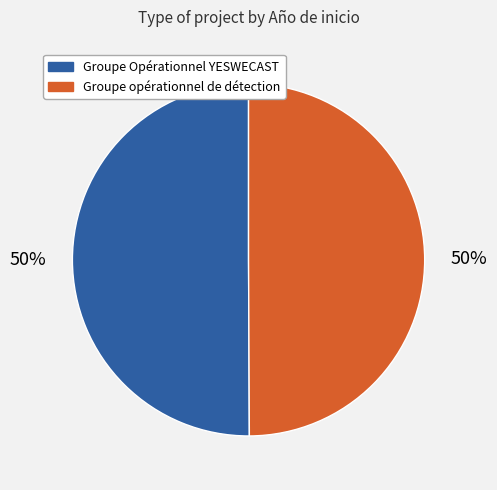

Approximately how many times larger is the value at Groupe opérationnel de détection compared to Groupe Opérationnel YESWECAST?

1.0